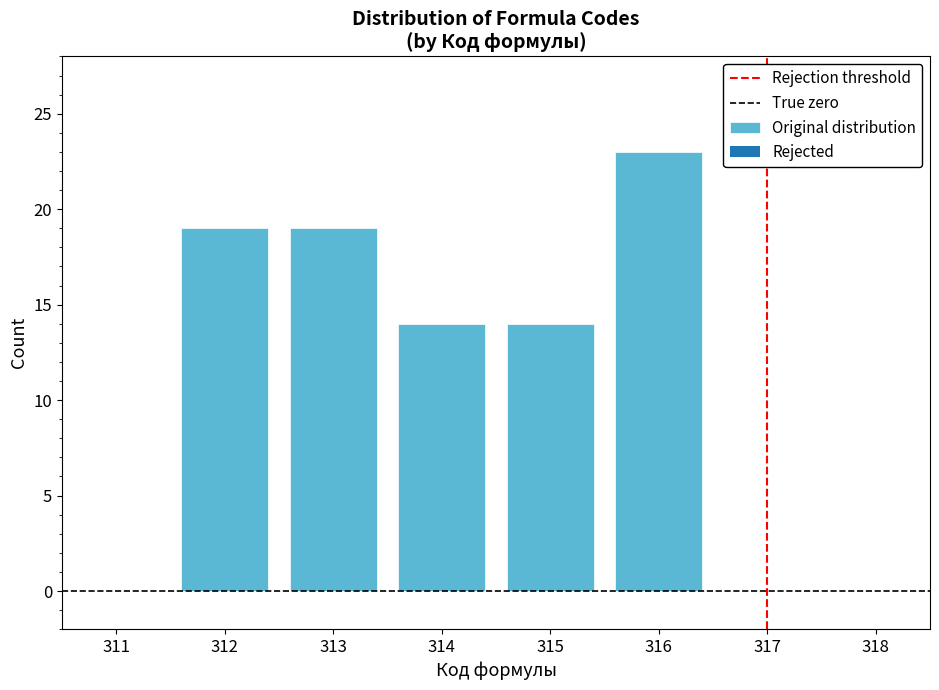

Reading left to right, what are all the values shown in this chart?

312=19	313=19	314=14	315=14	316=23